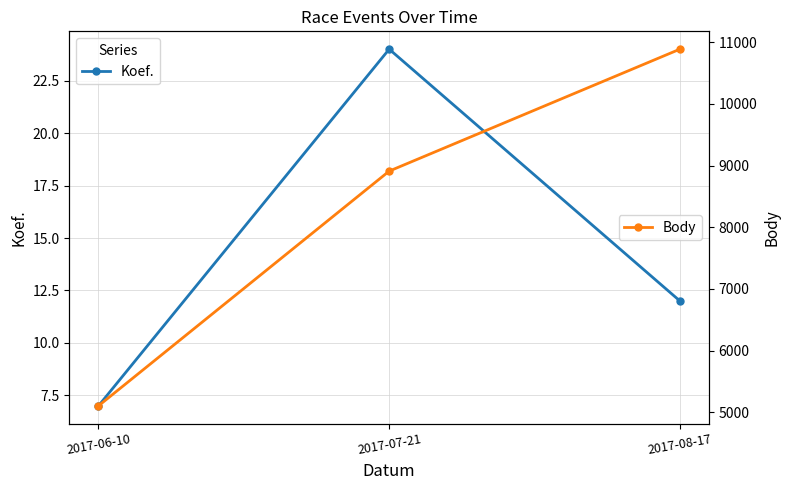

What position from the right is 2017-06-10?

3